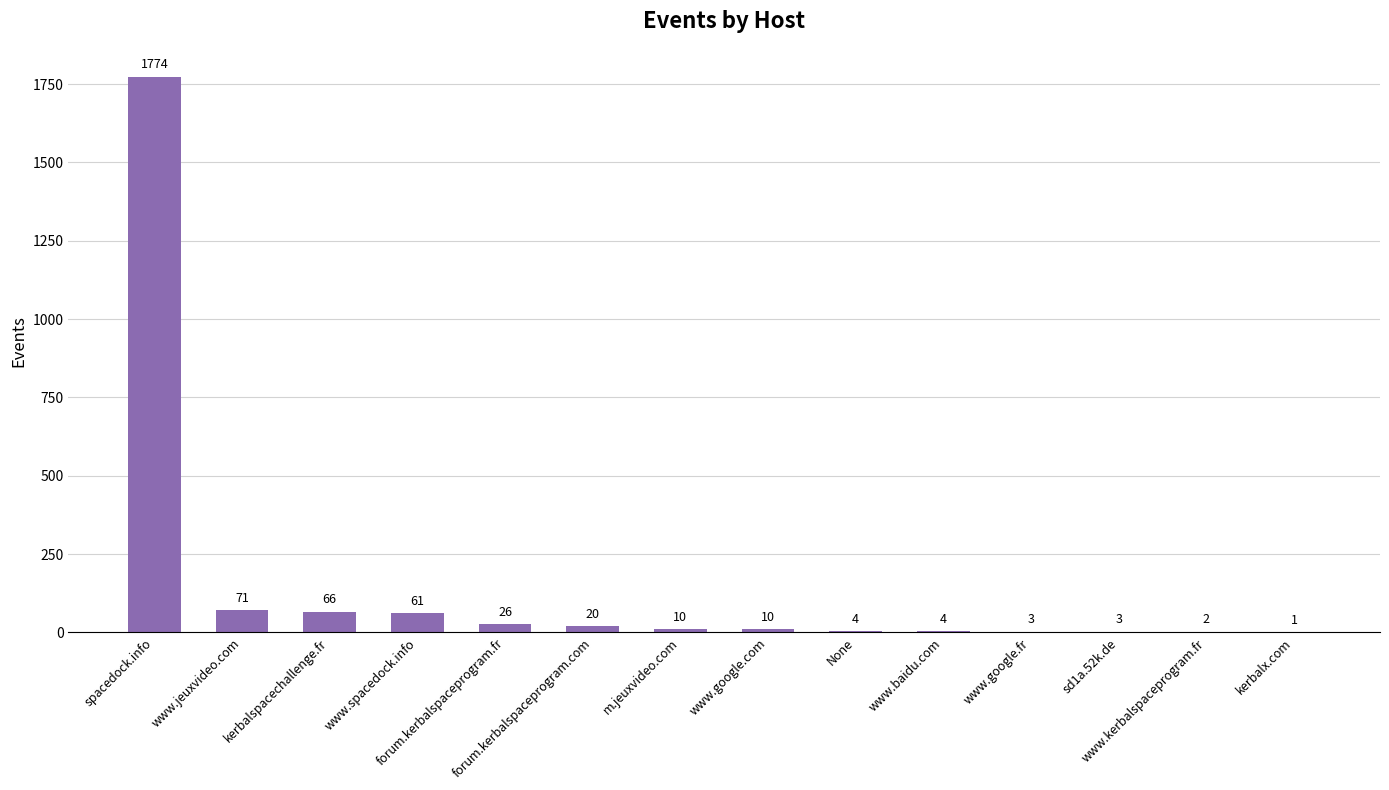

Are the bars horizontal?

No